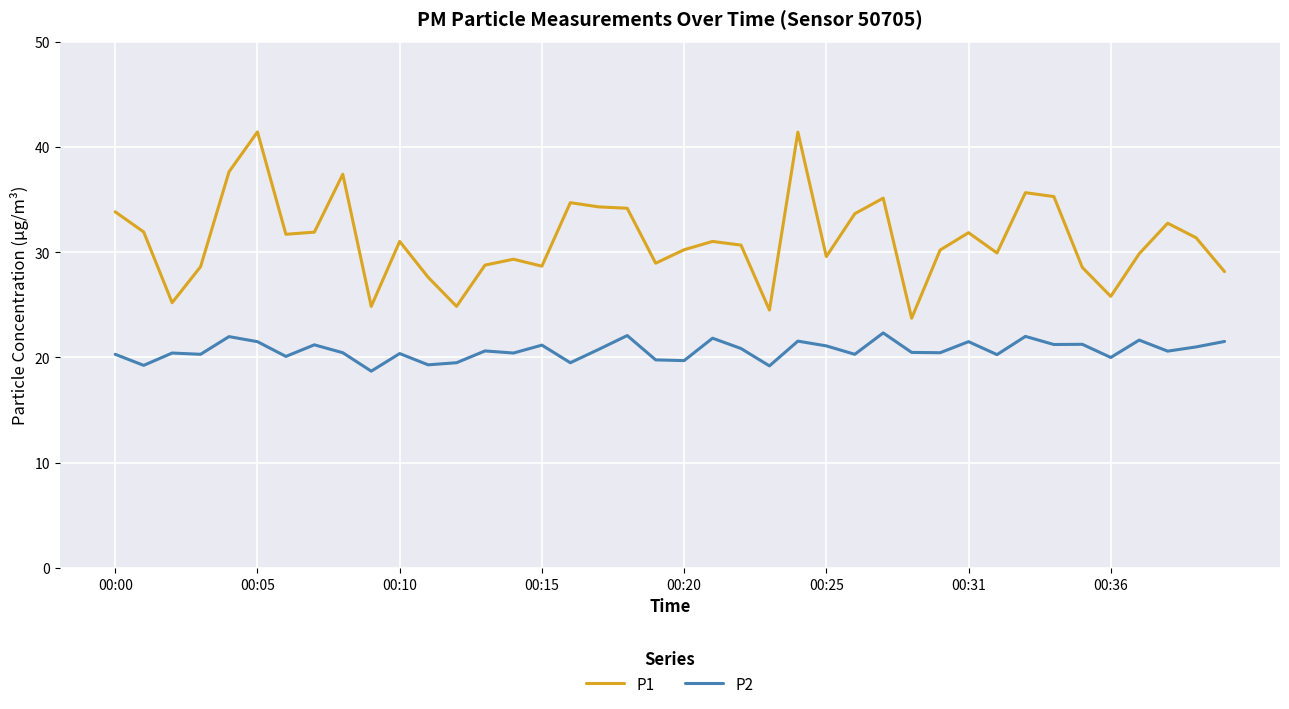

What are all the series names shown in the legend?

P1, P2